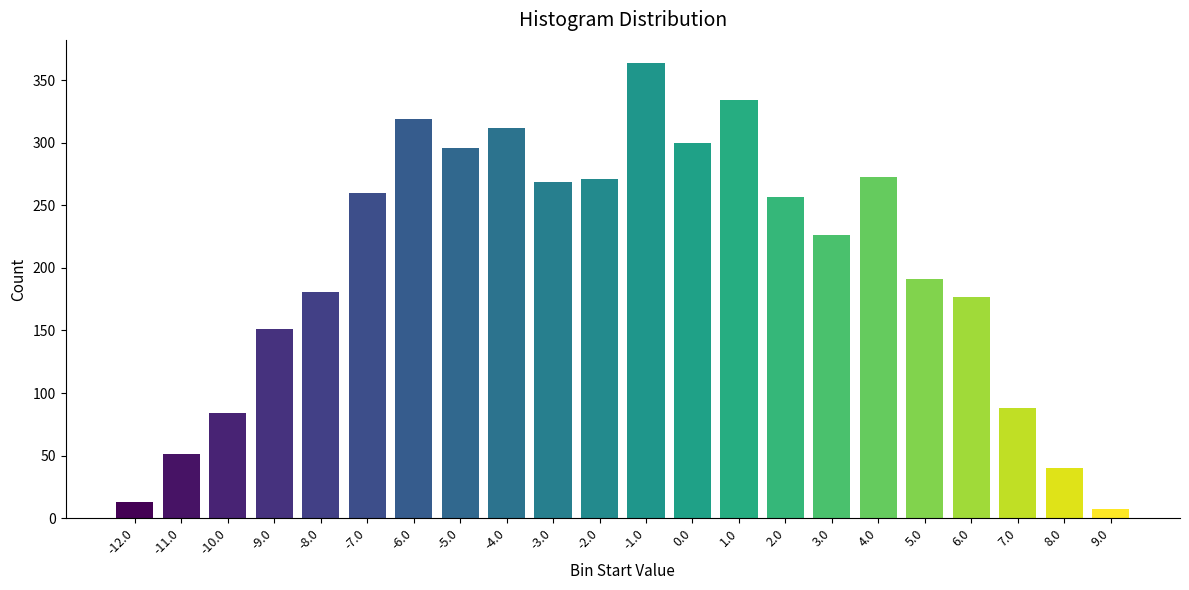

The chart shows a value of 263 at -9.0. True or false?

False